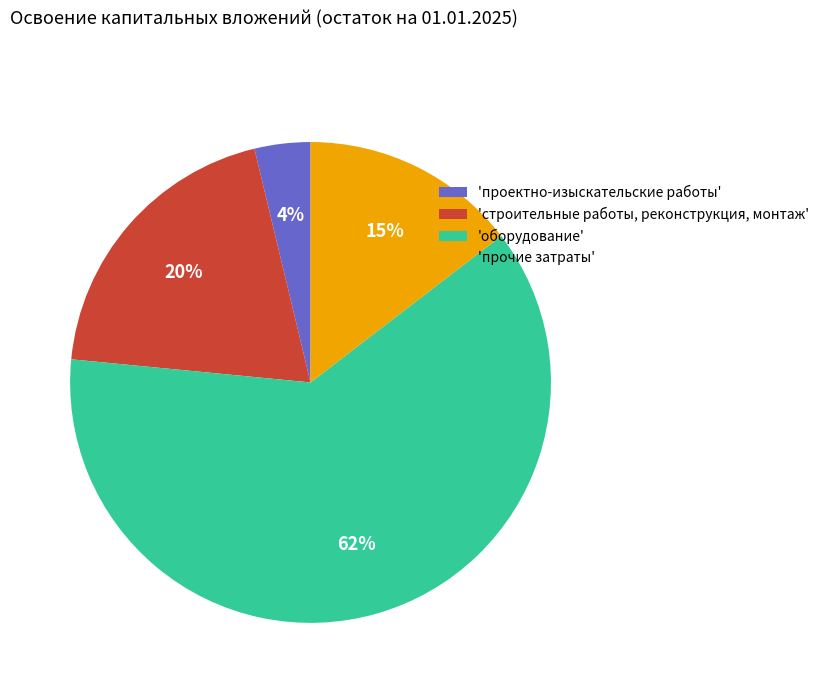

To the nearest percent, what portion does 'проектно-изыскательские работы' represent?

4%